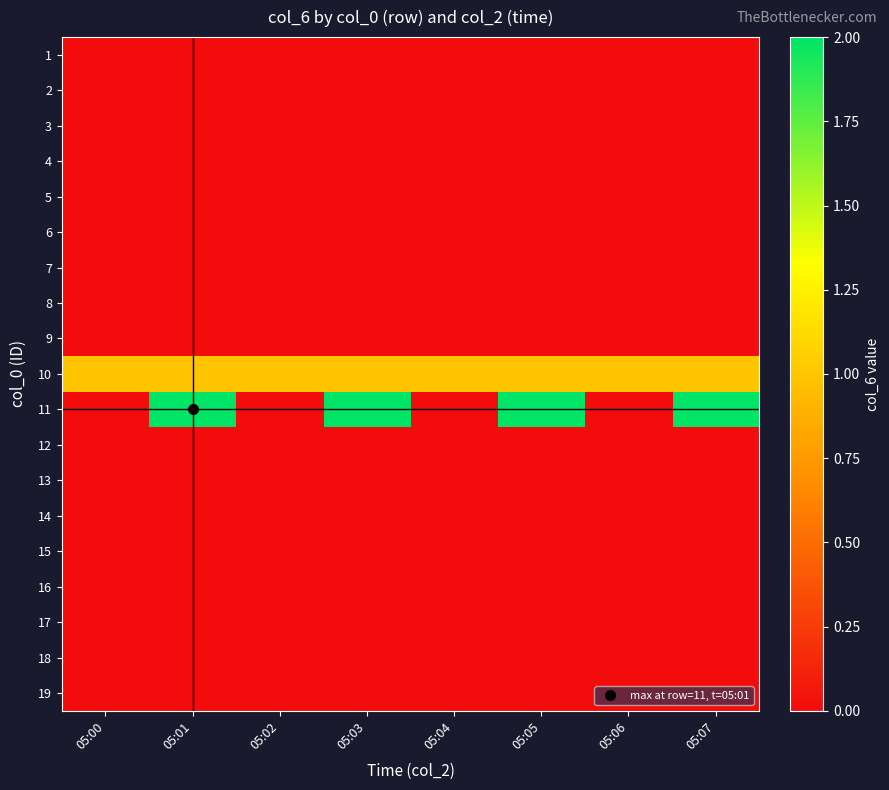

Reading right to left, list all the values displayed in this chart.

1: 05:07=0	05:06=0	05:05=0	05:04=0	05:03=0	05:02=0	05:01=0	05:00=0
2: 05:07=0	05:06=0	05:05=0	05:04=0	05:03=0	05:02=0	05:01=0	05:00=0
3: 05:07=0	05:06=0	05:05=0	05:04=0	05:03=0	05:02=0	05:01=0	05:00=0
4: 05:07=0	05:06=0	05:05=0	05:04=0	05:03=0	05:02=0	05:01=0	05:00=0
5: 05:07=0	05:06=0	05:05=0	05:04=0	05:03=0	05:02=0	05:01=0	05:00=0
6: 05:07=0	05:06=0	05:05=0	05:04=0	05:03=0	05:02=0	05:01=0	05:00=0
7: 05:07=0	05:06=0	05:05=0	05:04=0	05:03=0	05:02=0	05:01=0	05:00=0
8: 05:07=0	05:06=0	05:05=0	05:04=0	05:03=0	05:02=0	05:01=0	05:00=0
9: 05:07=0	05:06=0	05:05=0	05:04=0	05:03=0	05:02=0	05:01=0	05:00=0
10: 05:07=1	05:06=1	05:05=1	05:04=1	05:03=1	05:02=1	05:01=1	05:00=1
11: 05:07=2	05:06=0	05:05=2	05:04=0	05:03=2	05:02=0	05:01=2	05:00=0
12: 05:07=0	05:06=0	05:05=0	05:04=0	05:03=0	05:02=0	05:01=0	05:00=0
13: 05:07=0	05:06=0	05:05=0	05:04=0	05:03=0	05:02=0	05:01=0	05:00=0
14: 05:07=0	05:06=0	05:05=0	05:04=0	05:03=0	05:02=0	05:01=0	05:00=0
15: 05:07=0	05:06=0	05:05=0	05:04=0	05:03=0	05:02=0	05:01=0	05:00=0
16: 05:07=0	05:06=0	05:05=0	05:04=0	05:03=0	05:02=0	05:01=0	05:00=0
17: 05:07=0	05:06=0	05:05=0	05:04=0	05:03=0	05:02=0	05:01=0	05:00=0
18: 05:07=0	05:06=0	05:05=0	05:04=0	05:03=0	05:02=0	05:01=0	05:00=0
19: 05:07=0	05:06=0	05:05=0	05:04=0	05:03=0	05:02=0	05:01=0	05:00=0